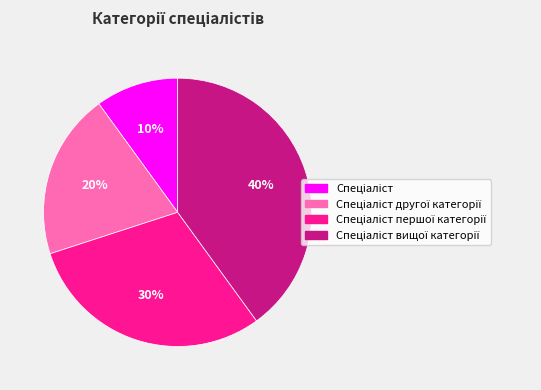

Is there a majority slice in this chart?

No